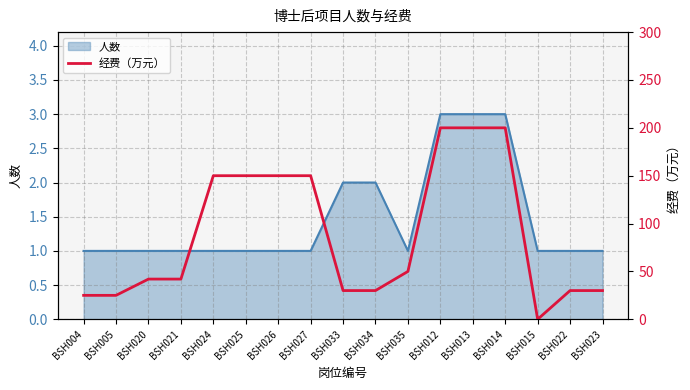

What is the difference between the maximum and second lowest values?

175